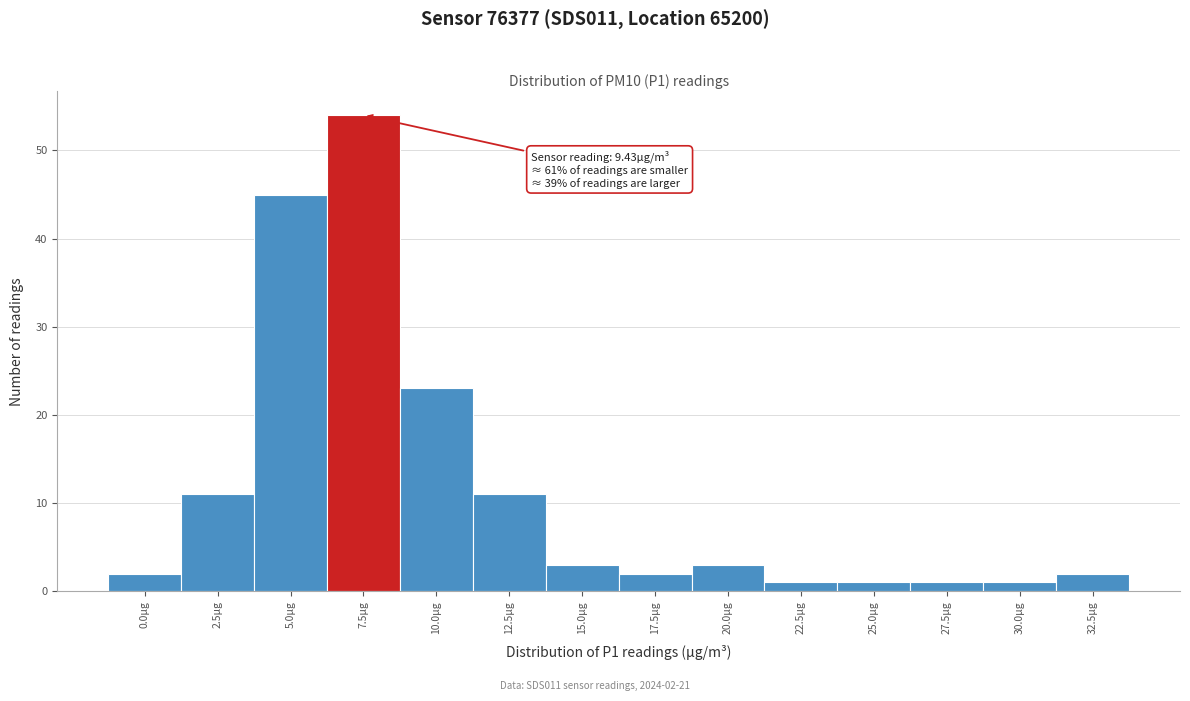

Reading right to left, transcribe all the data shown in this chart.

32.5µg=2	30.0µg=1	27.5µg=1	25.0µg=1	22.5µg=1	20.0µg=3	17.5µg=2	15.0µg=3	12.5µg=11	10.0µg=23	7.5µg=54	5.0µg=45	2.5µg=11	0.0µg=2